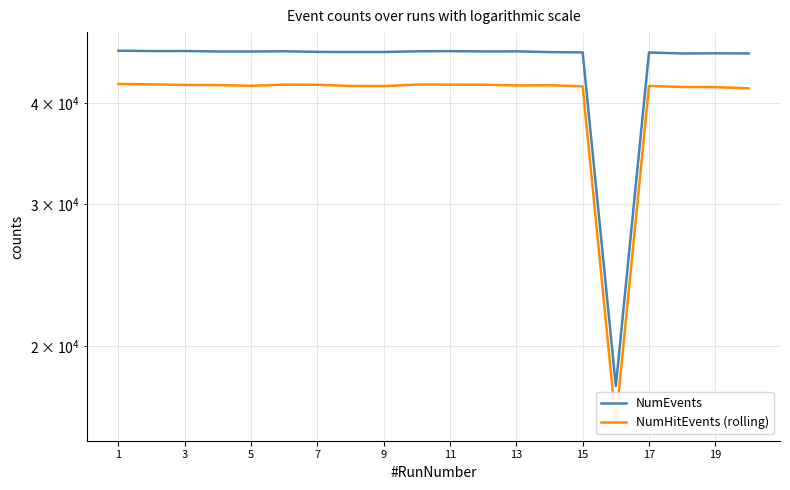

Is the value of NumEvents at 7 greater than the value of NumHitEvents (rolling) at 17?

Yes